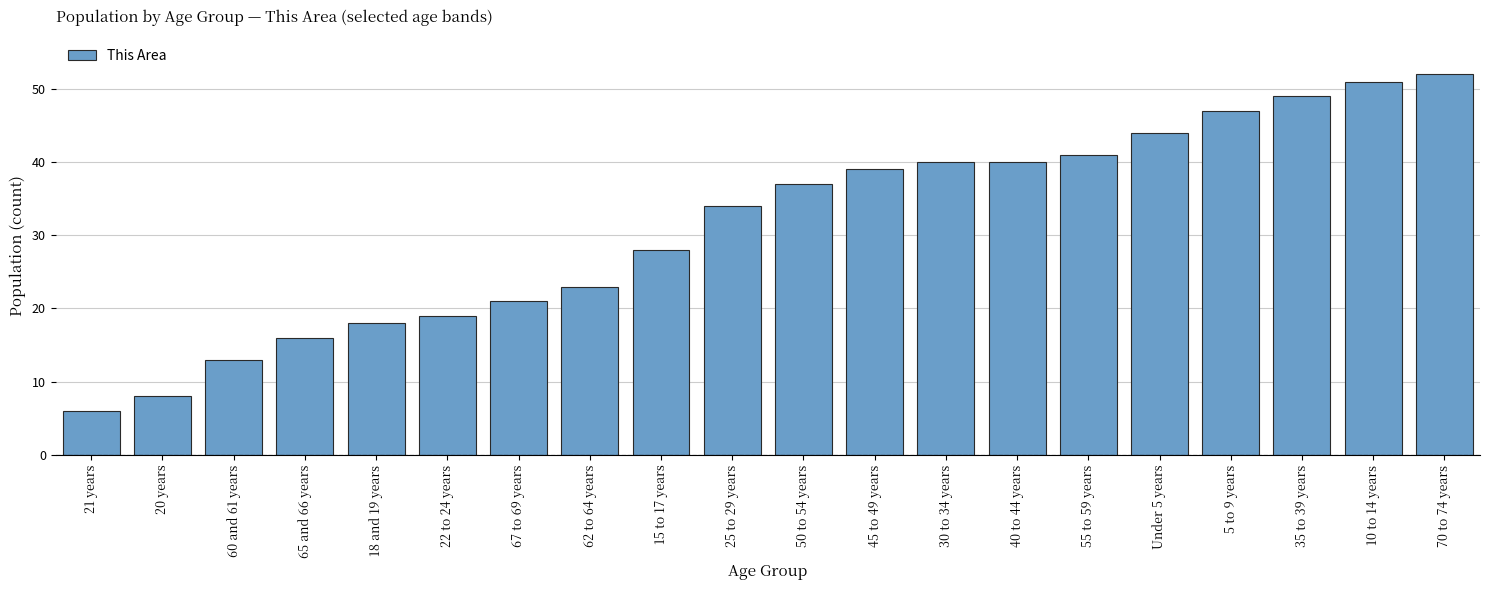

What is the difference between the values at 25 to 29 years and 60 and 61 years?

21